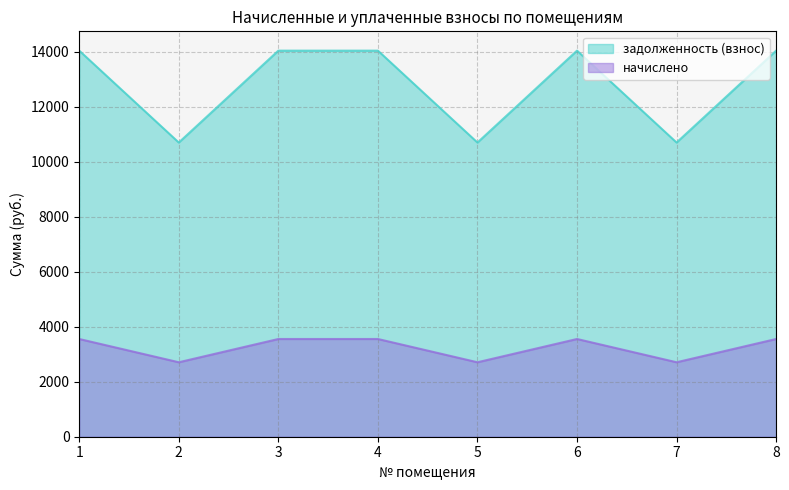

What is the average value of the задолженность (взнос) series?

12782.4